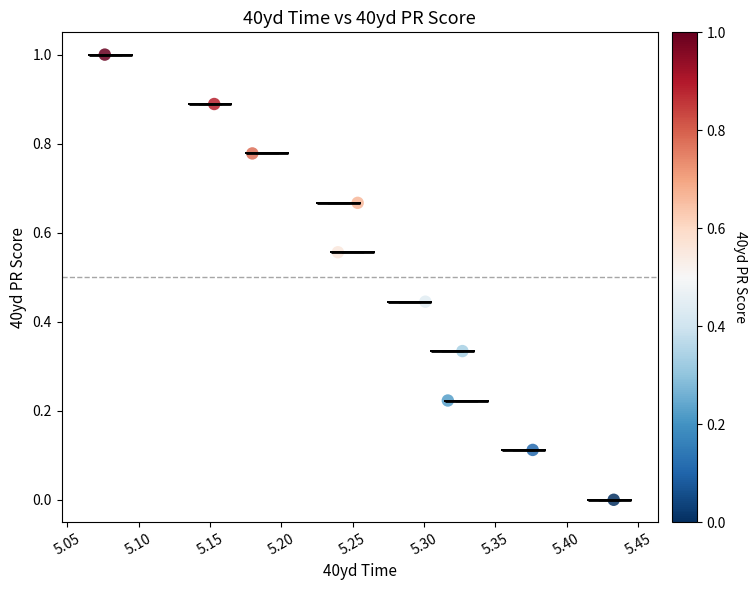

What is the range of Y values (max minus min)?

1.0